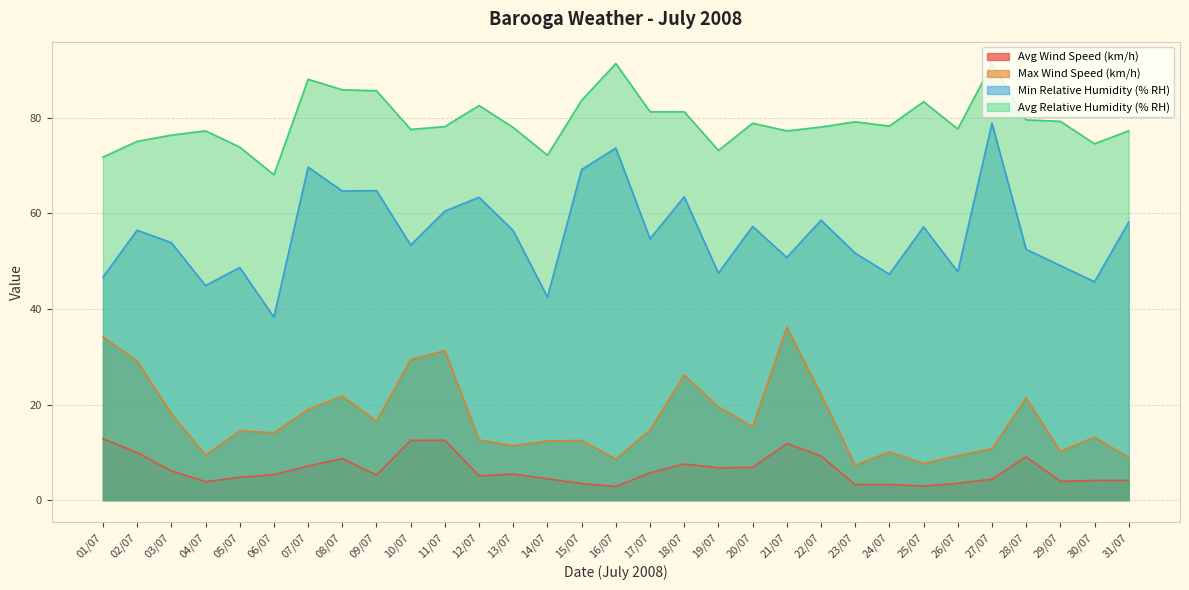

What is the label of the 30th point from the right?

02/07